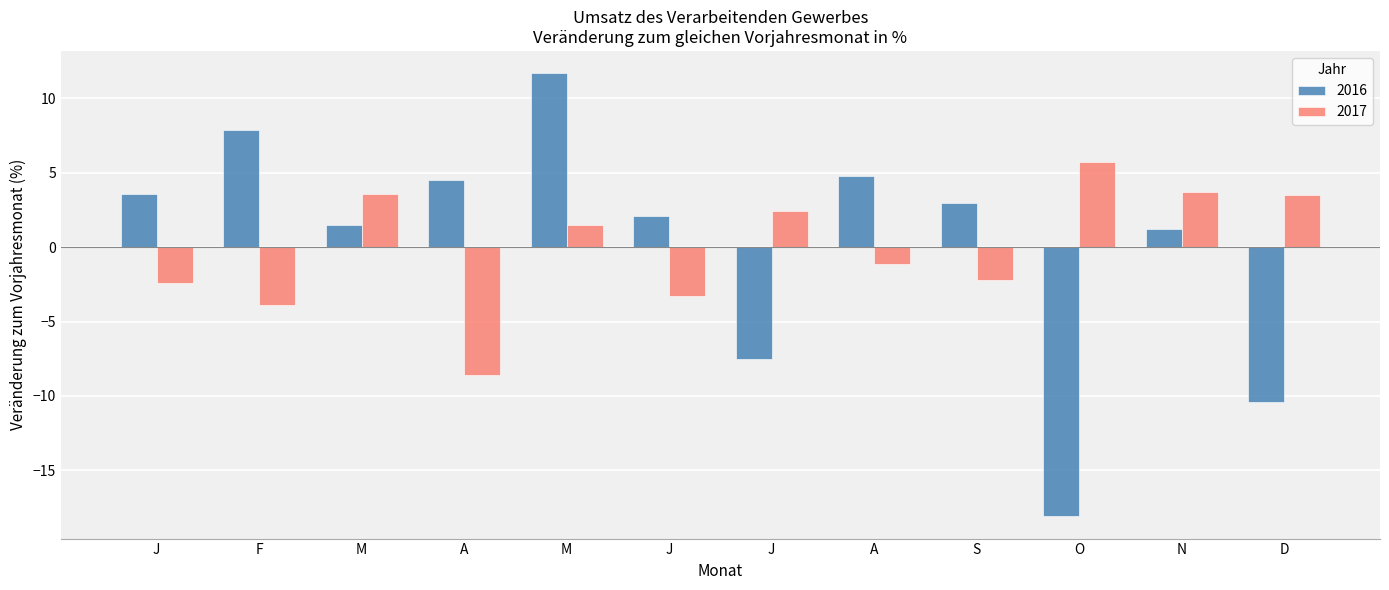

How many bars are there in each group?

2